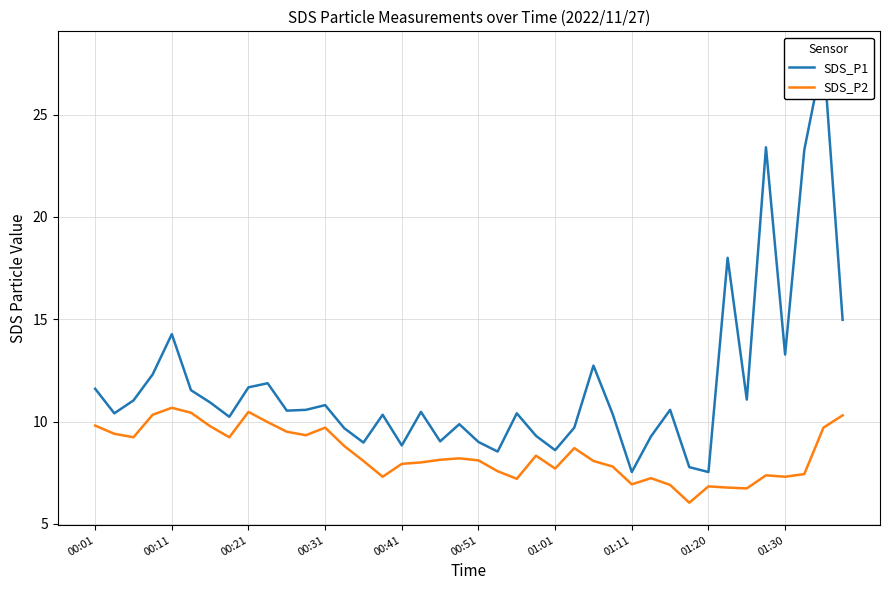

How many distinct data groups are displayed?

2